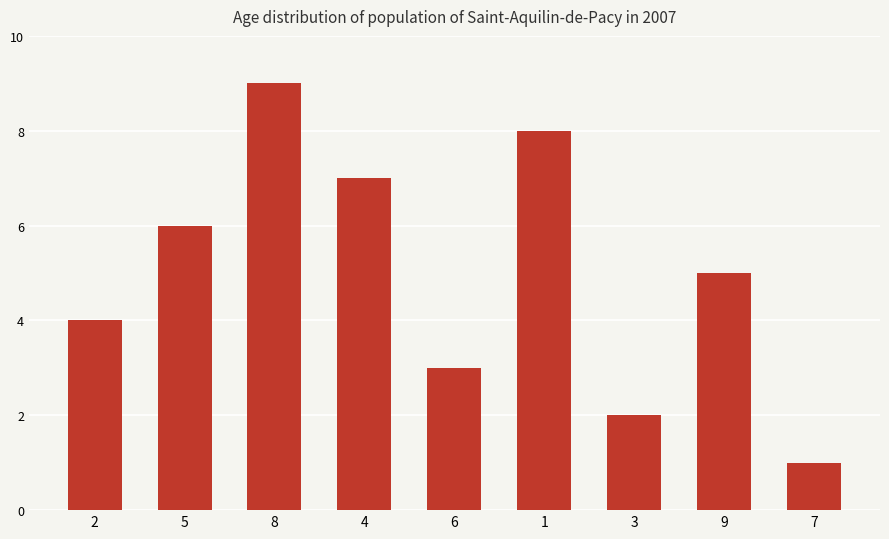

Reading right to left, what are all the values shown in this chart?

1	5	2	8	3	7	9	6	4